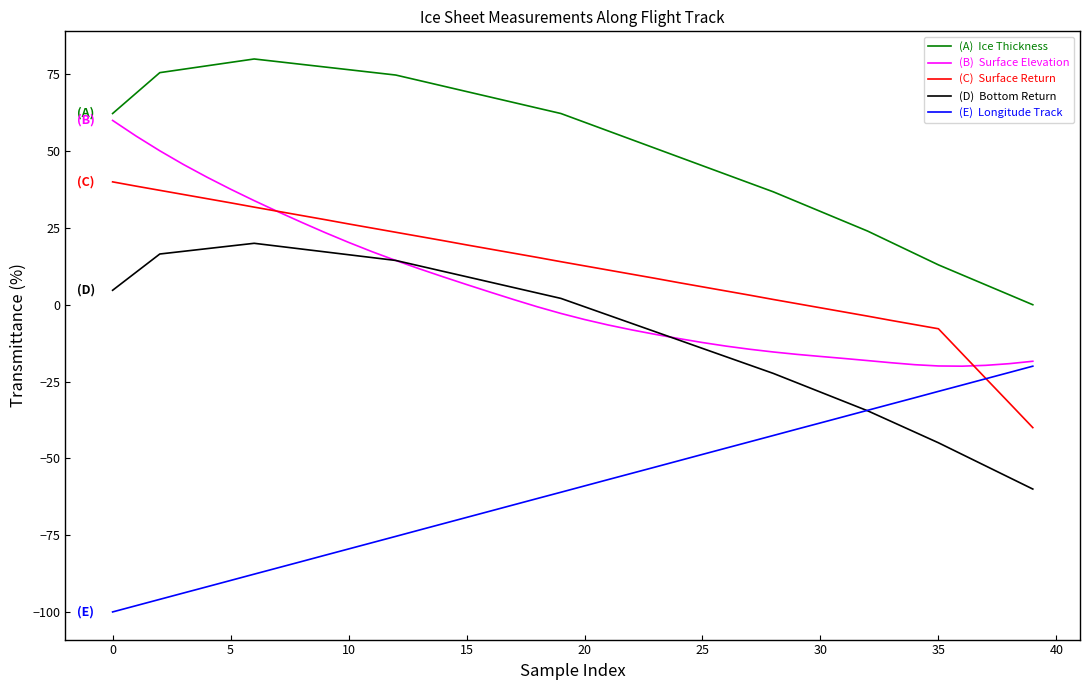

What is the greatest value displayed?

80.0